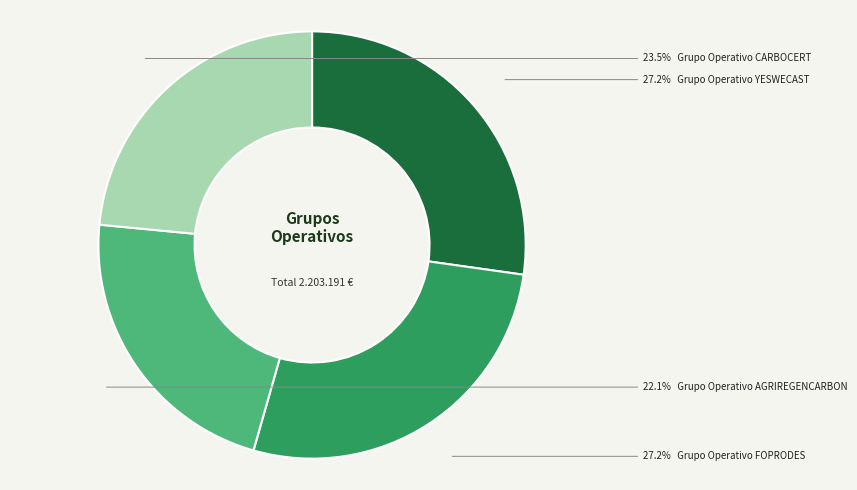

Is there a majority slice in this chart?

No